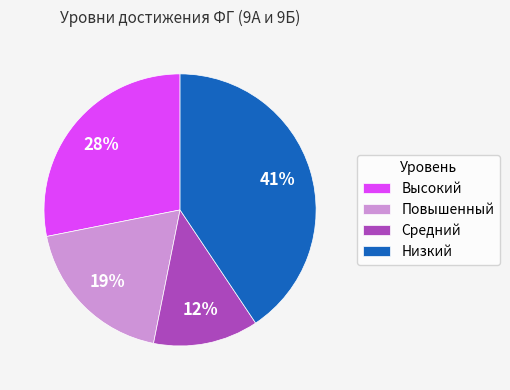

How many slices are in this pie chart?

4